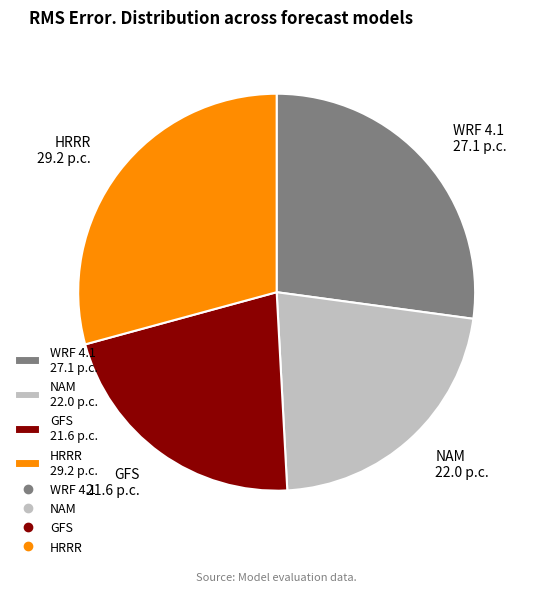

Is there a majority slice in this chart?

No